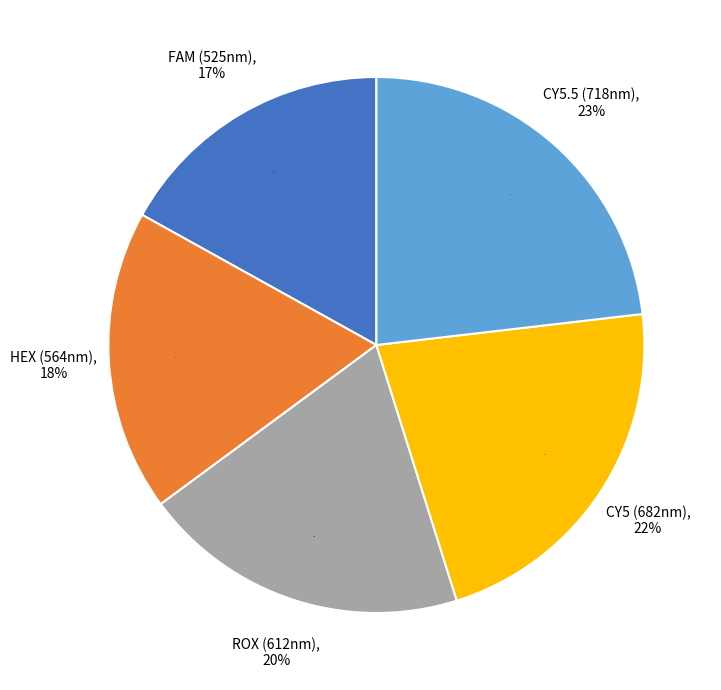

The CY5 (682nm) slice represents 11% of the pie. True or false?

False